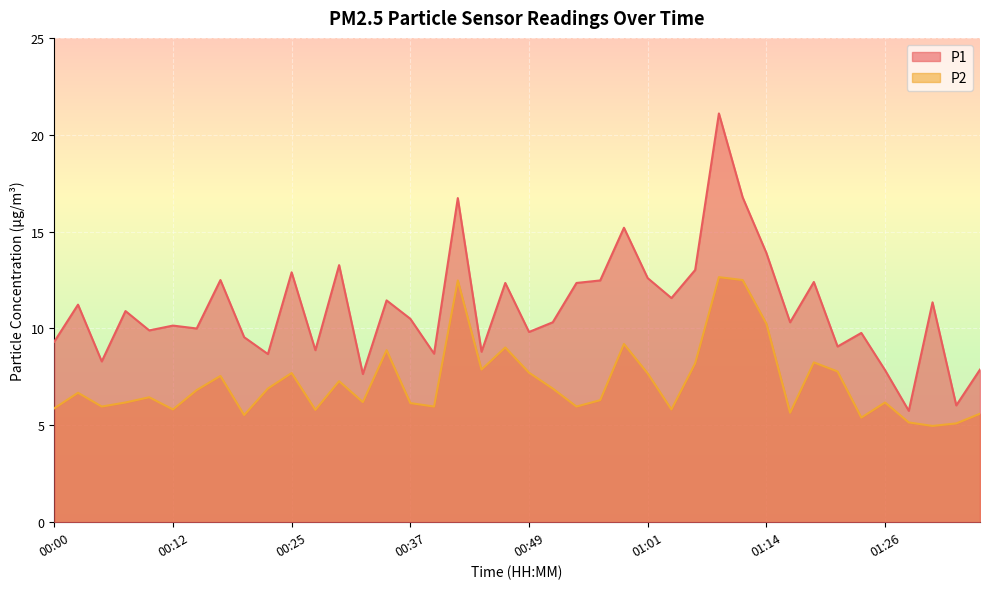

True or false: P1 and P2 intersect in this chart.

False